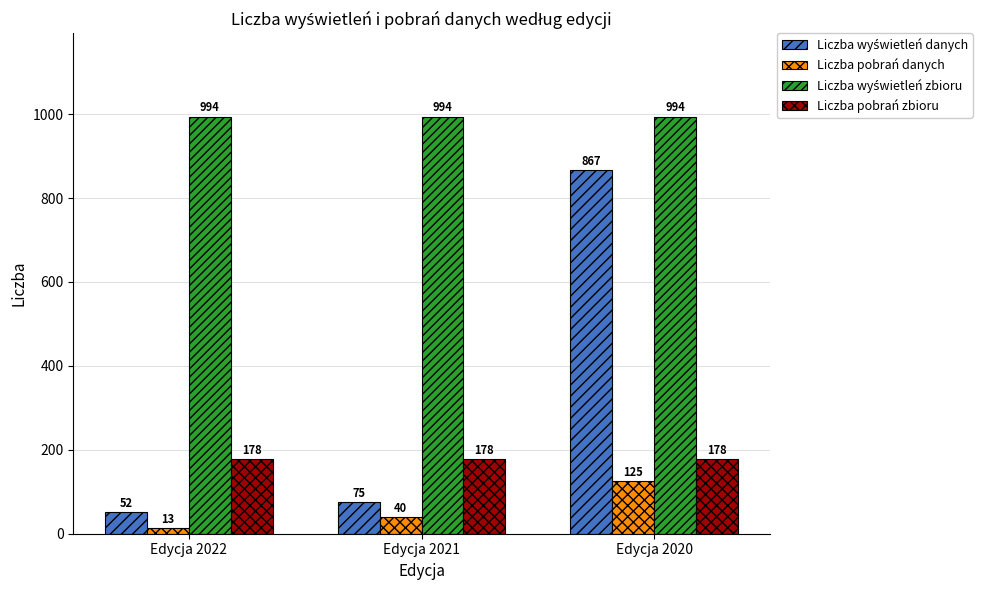

What is the total value across all series at Edycja 2022?

1237